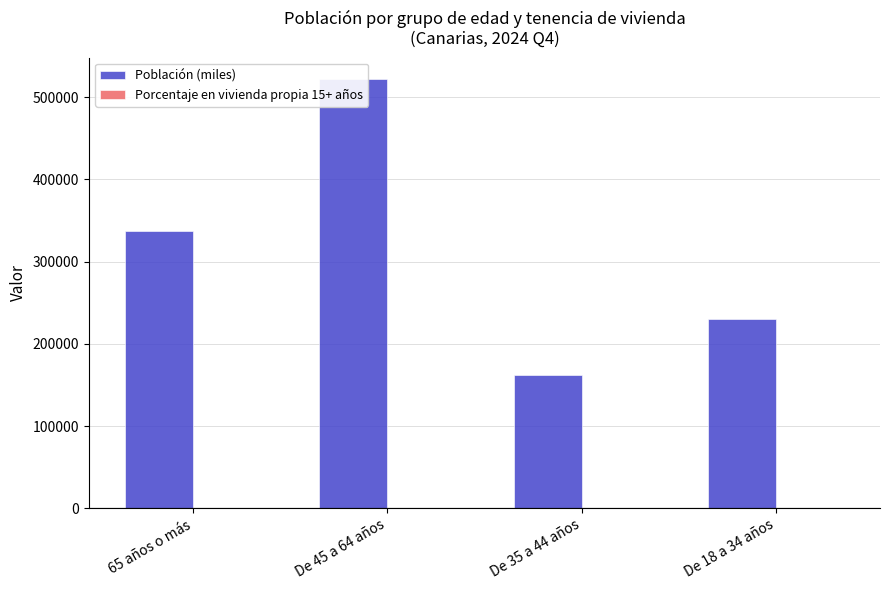

Between 65 años o más and De 18 a 34 años, which series saw the biggest shift?

Población (miles)